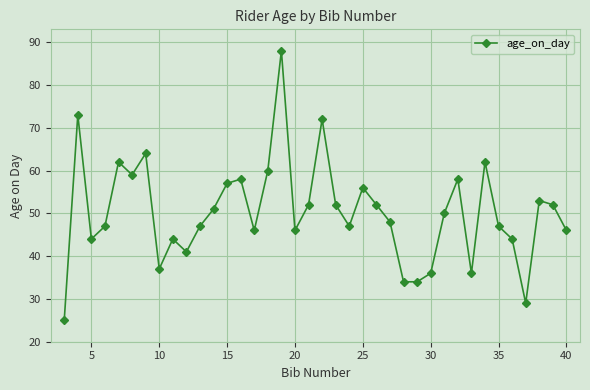

True or false: there are more than 0 points higher than both neighbors.

True